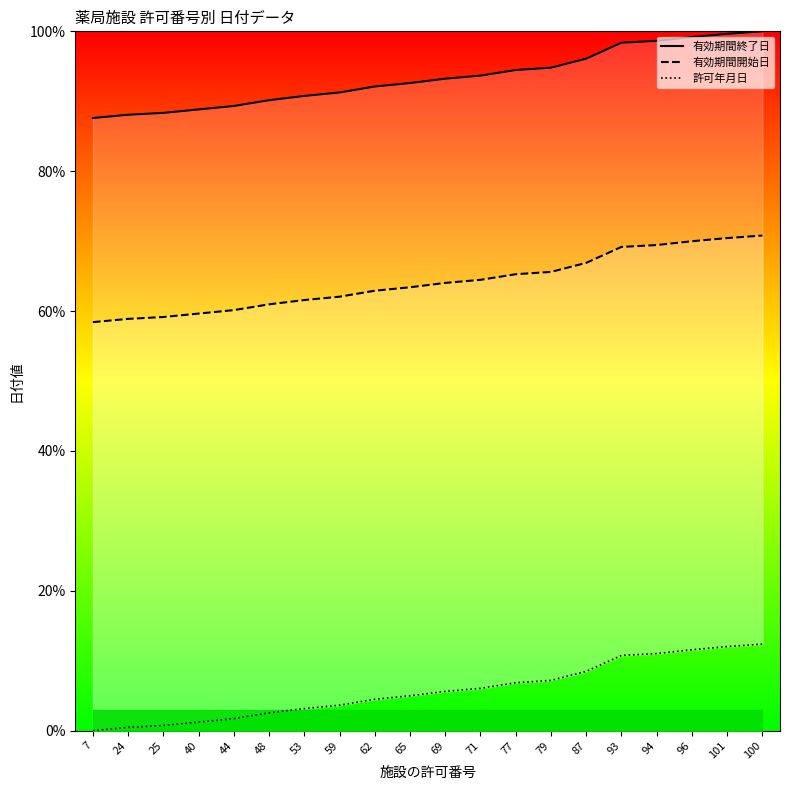

What is the approximate value of 有効期間終了日 at 96?

99.2